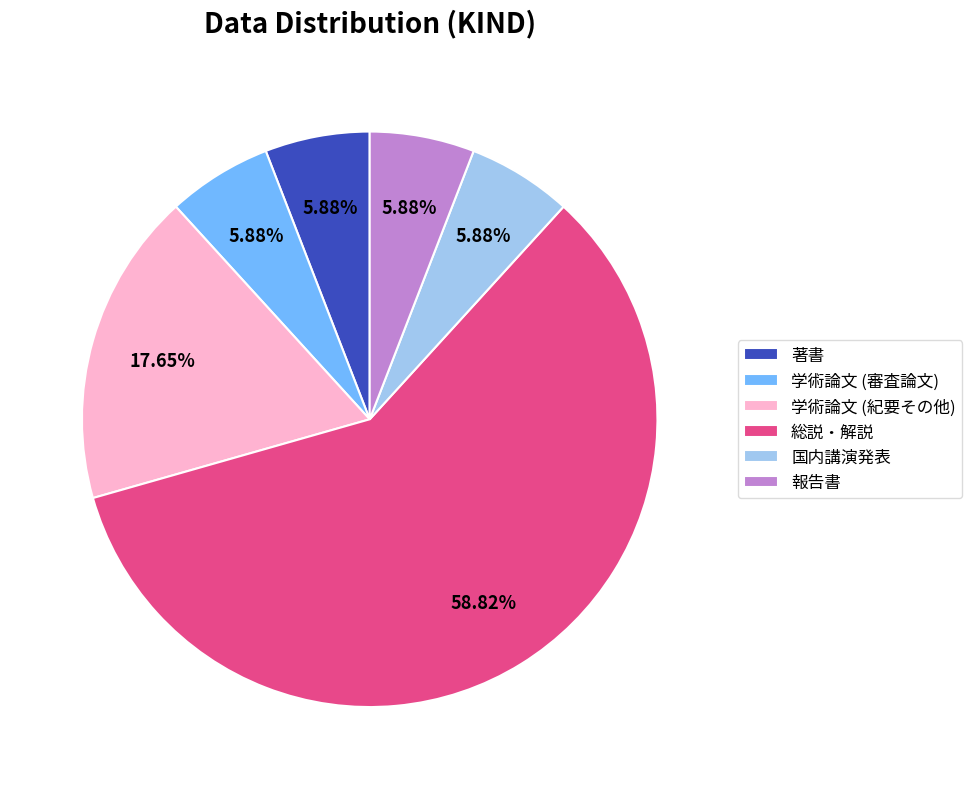

How many slices are in this pie chart?

6